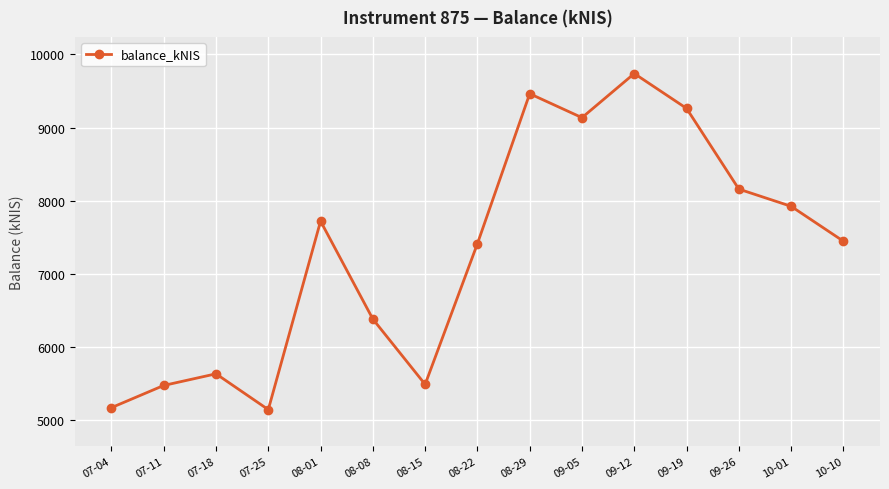

At which category does the chart reach its peak across all series?

09-12